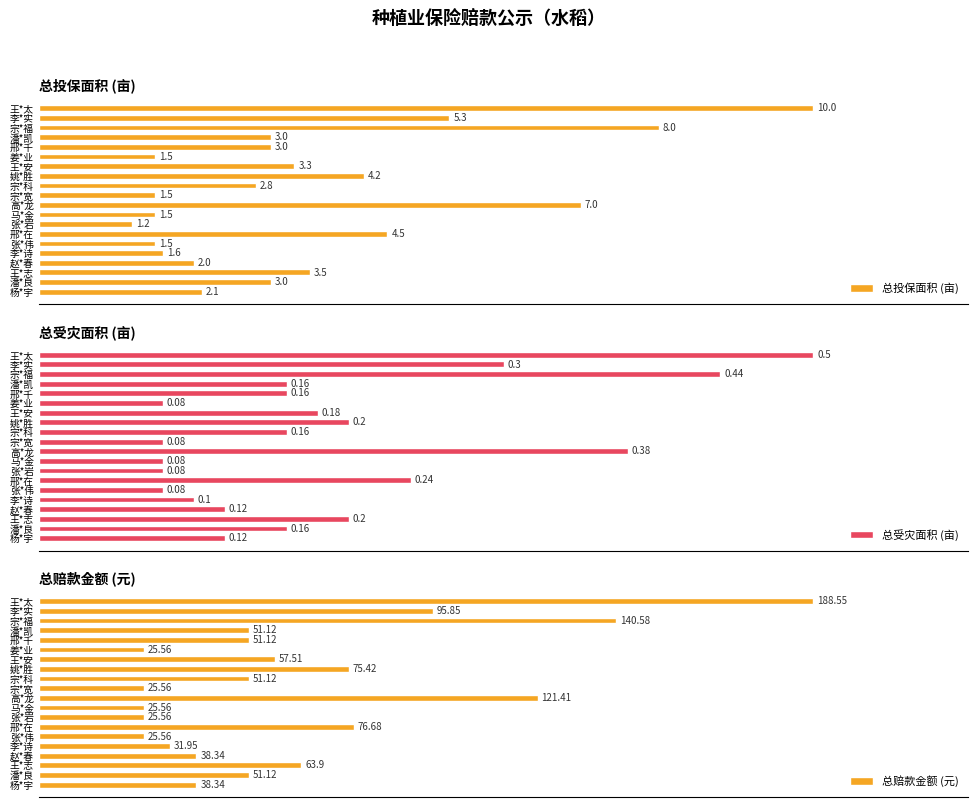

Does the chart contain stacked bars?

No